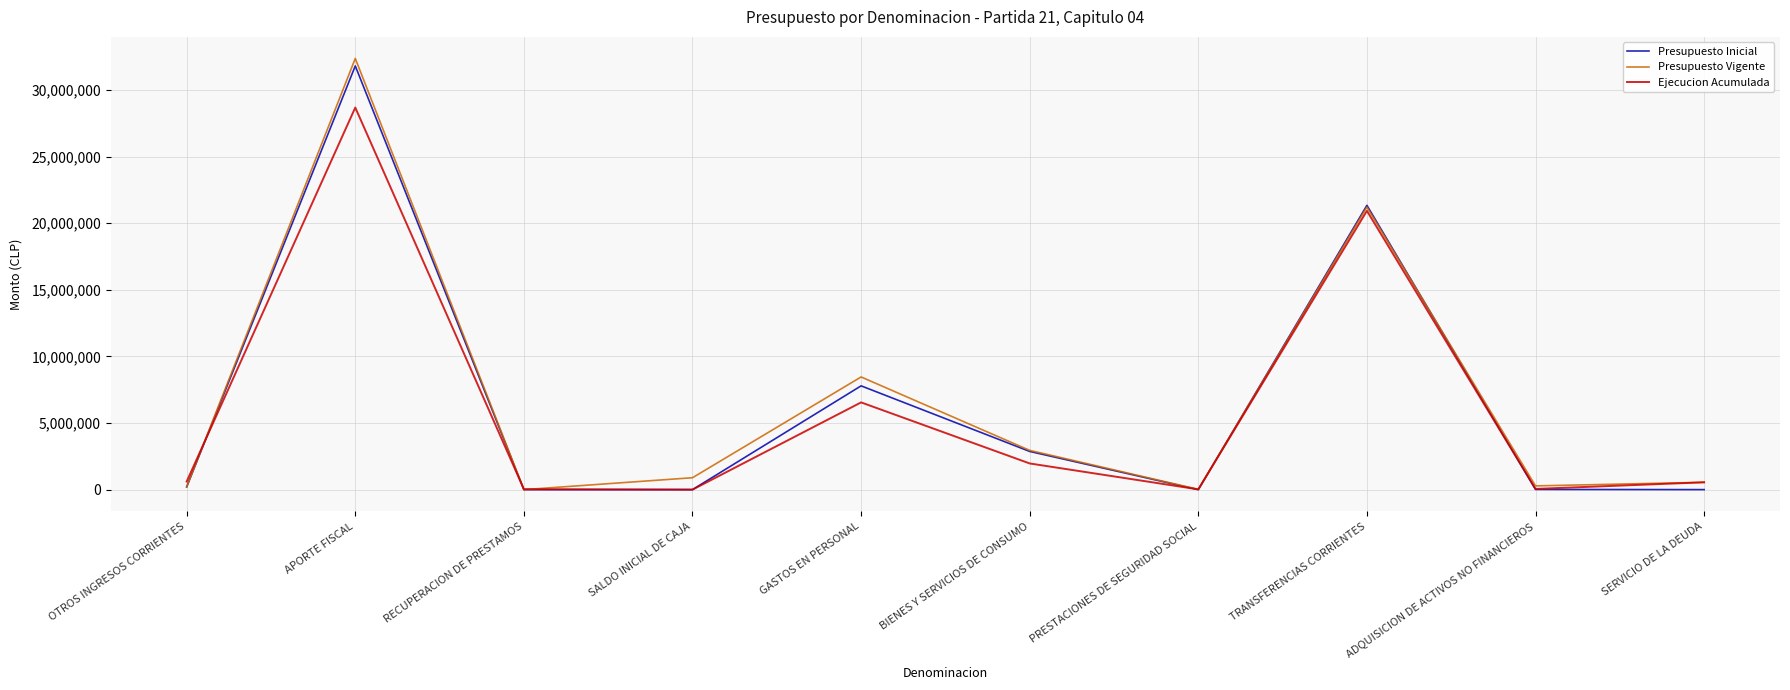

Is the value of Presupuesto Inicial at BIENES Y SERVICIOS DE CONSUMO greater than the value of Ejecucion Acumulada at BIENES Y SERVICIOS DE CONSUMO?

Yes